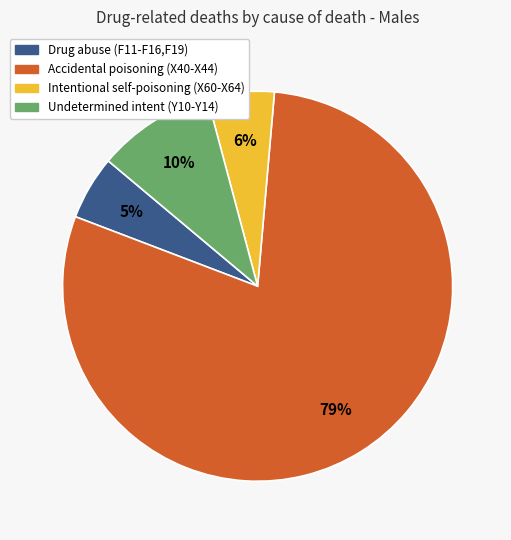

To the nearest percent, what portion does Intentional self-poisoning (X60-X64) represent?

6%